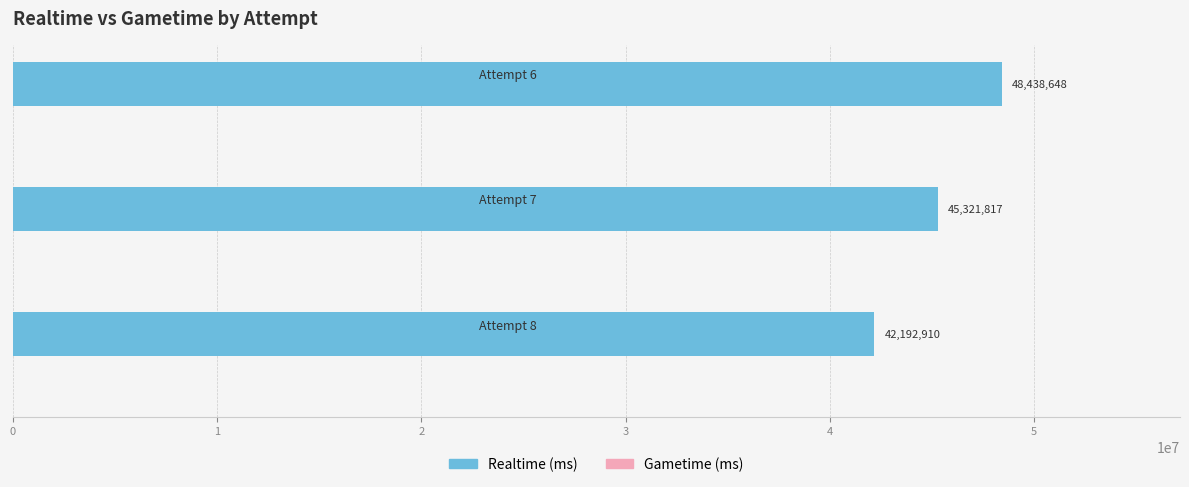

What is the difference between the maximum and minimum values?

6245738